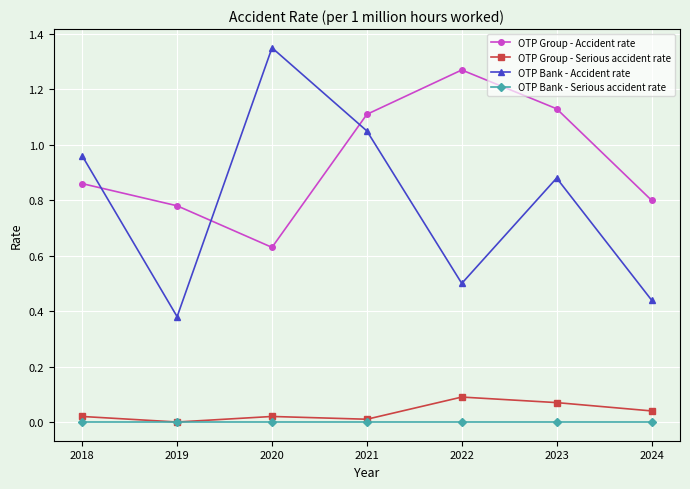

How many interior local valleys does the OTP Group - Accident rate series have?

1